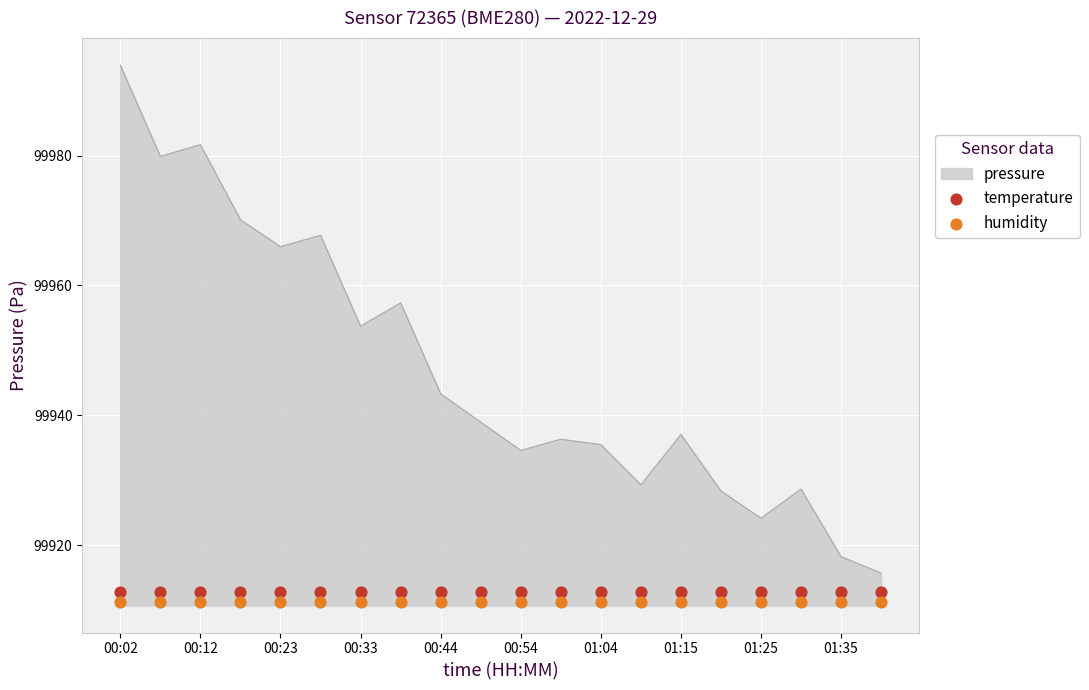

At how many categories does at least one series exceed 99911?

20